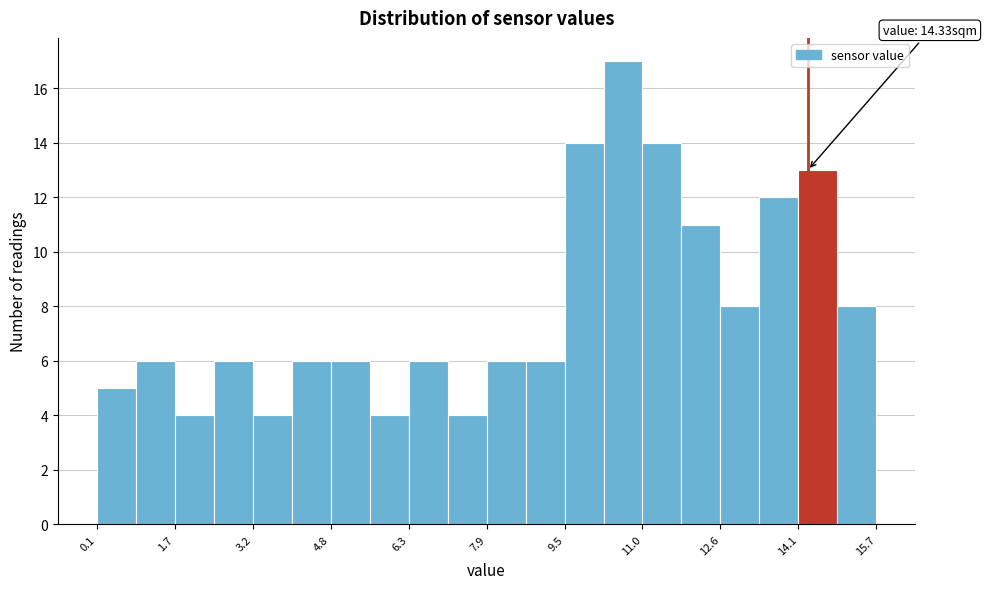

Around what value on the x-axis is the tallest bar? Give the approximate position of its centre, as read against the axis.

10.6